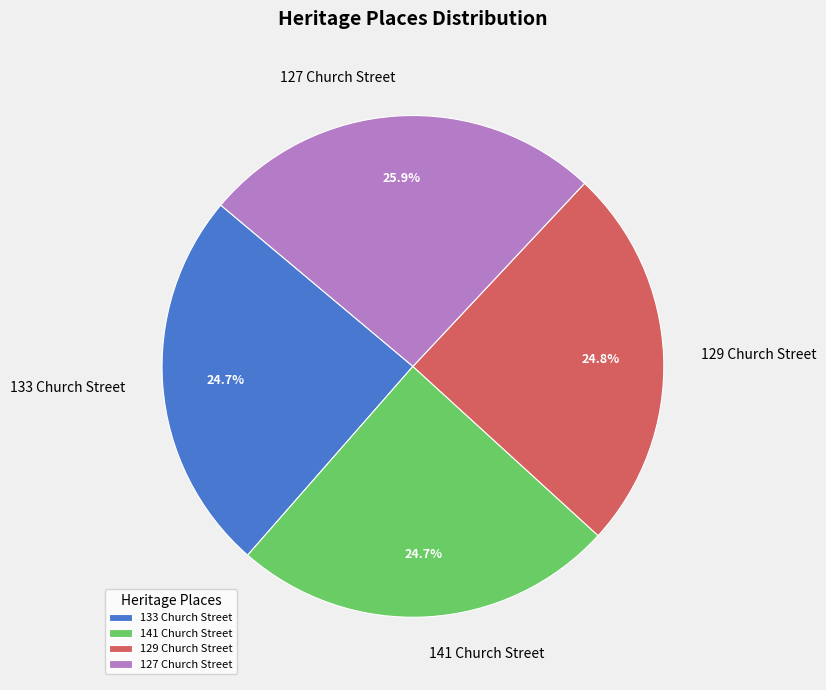

To the nearest percent, what portion does 127 Church Street represent?

26%